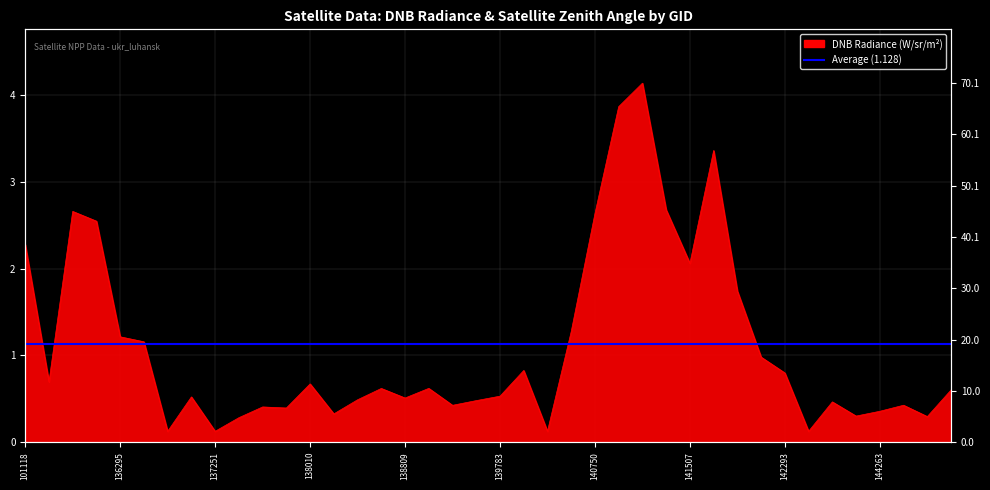

Reading left to right, what are all the values shown in this chart?

2.3	0.7	2.7	2.5	1.2	1.2	0.1	0.5	0.1	0.3	0.4	0.4	0.7	0.3	0.5	0.6	0.5	0.6	0.4	0.5	0.5	0.8	0.1	1.3	2.6	3.9	4.1	2.7	2.1	3.4	1.7	1.0	0.8	0.1	0.5	0.3	0.4	0.4	0.3	0.6